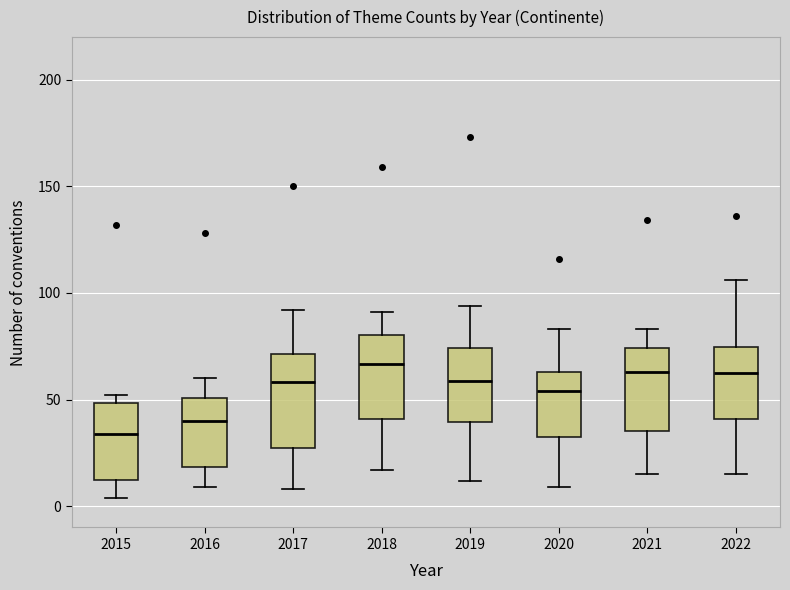

Where does the median line of the box at x = 2021 sit on the y-axis? The values are not printed on the chart, so give them approximately, as read against the axis.

65